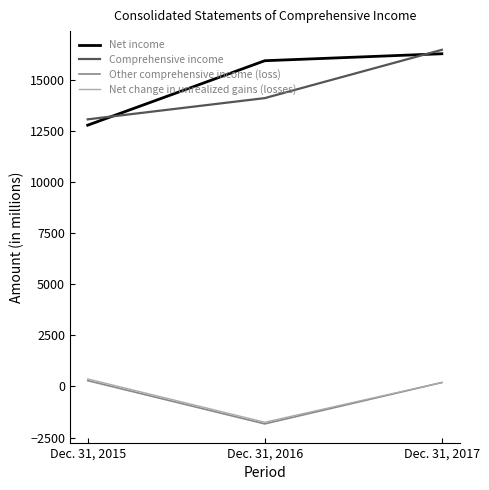

What is the maximum value for Other comprehensive income (loss)?

286